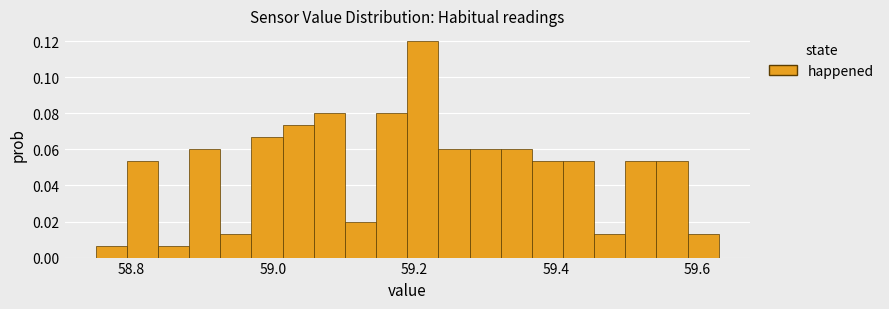

Around what value on the x-axis is the tallest bar? Give the approximate position of its centre, as read against the axis.

59.22